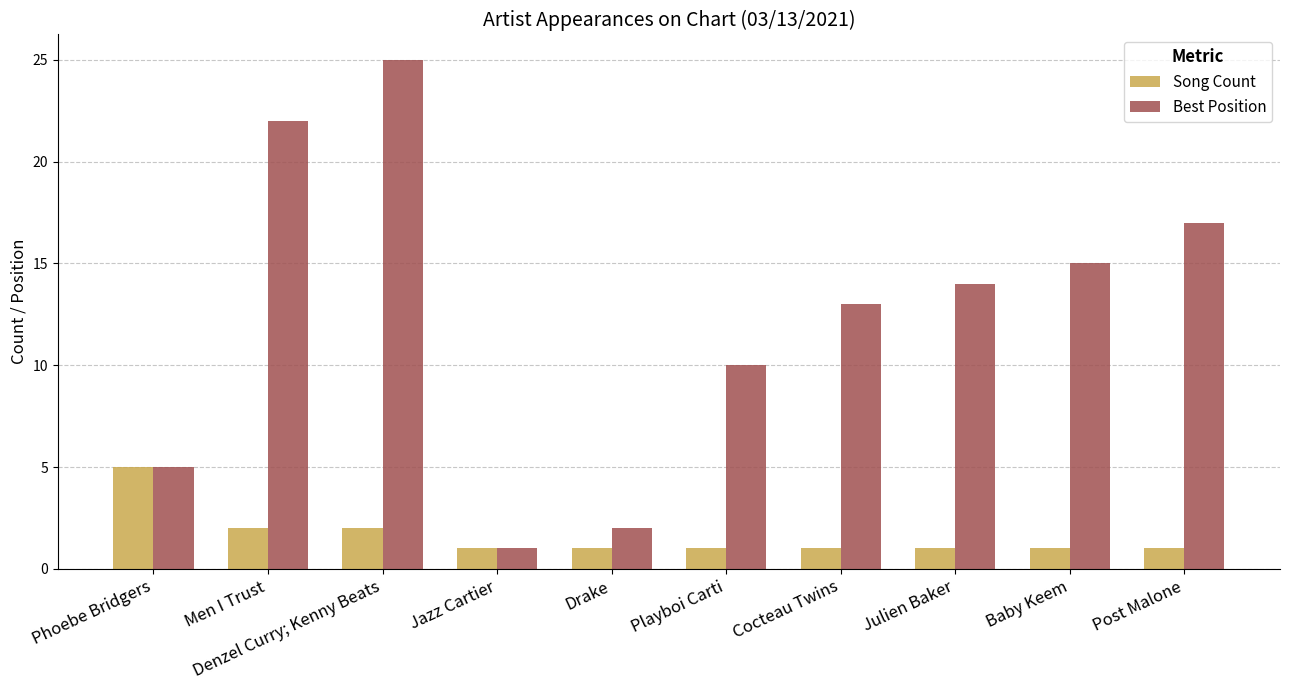

How many distinct data groups are displayed?

2